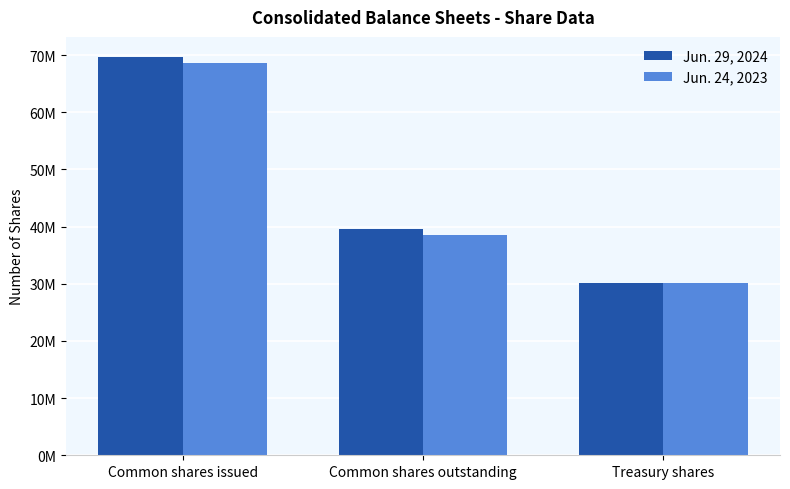

Reading left to right, list all the values displayed in this chart.

Jun. 29, 2024: 69683991	39567552	30116439
Jun. 24, 2023: 68687511	38571072	30116439